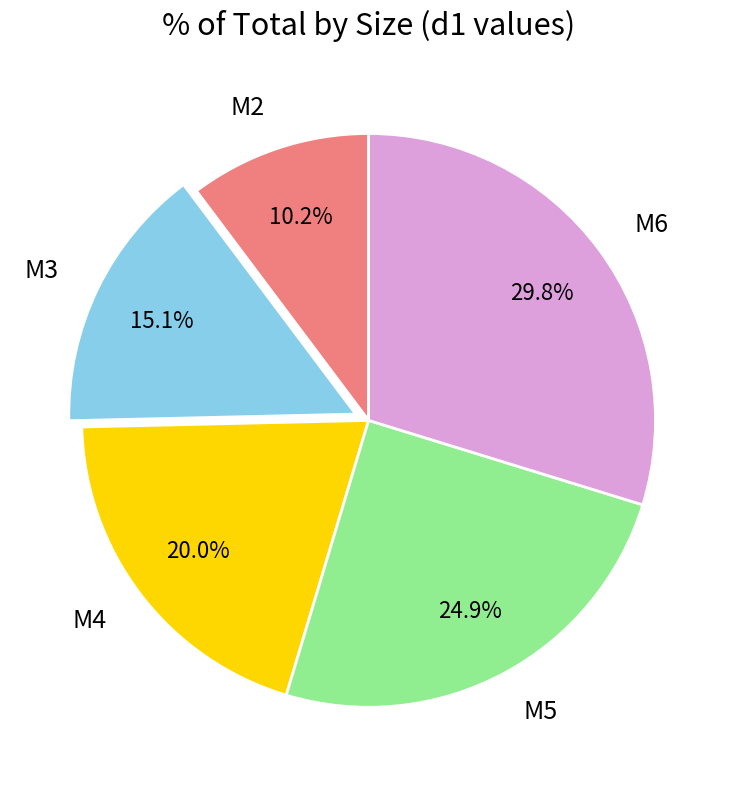

To the nearest percent, what is the combined percentage of M5 and M3?

40%